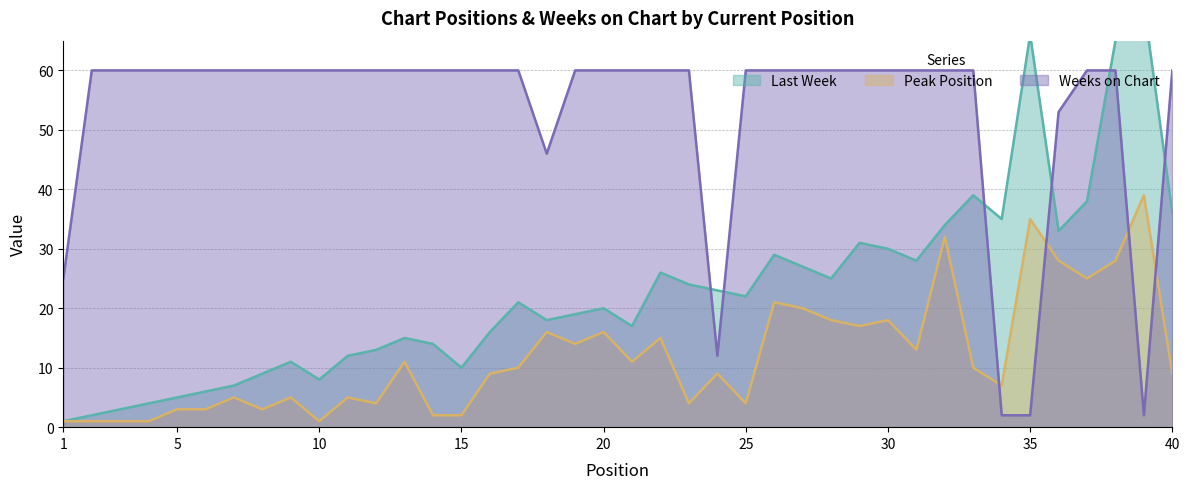

Does the chart have visible grid lines?

Yes